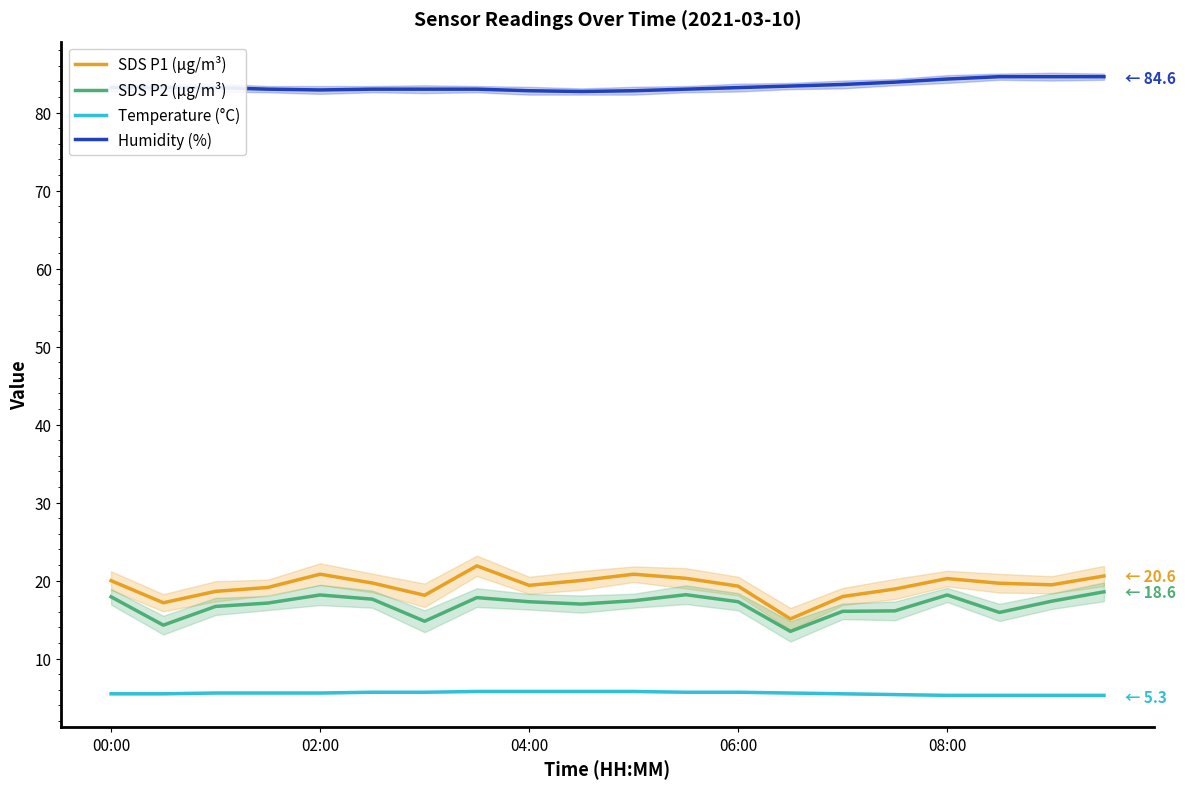

What is the maximum value for SDS P2 (µg/m³)?

18.6